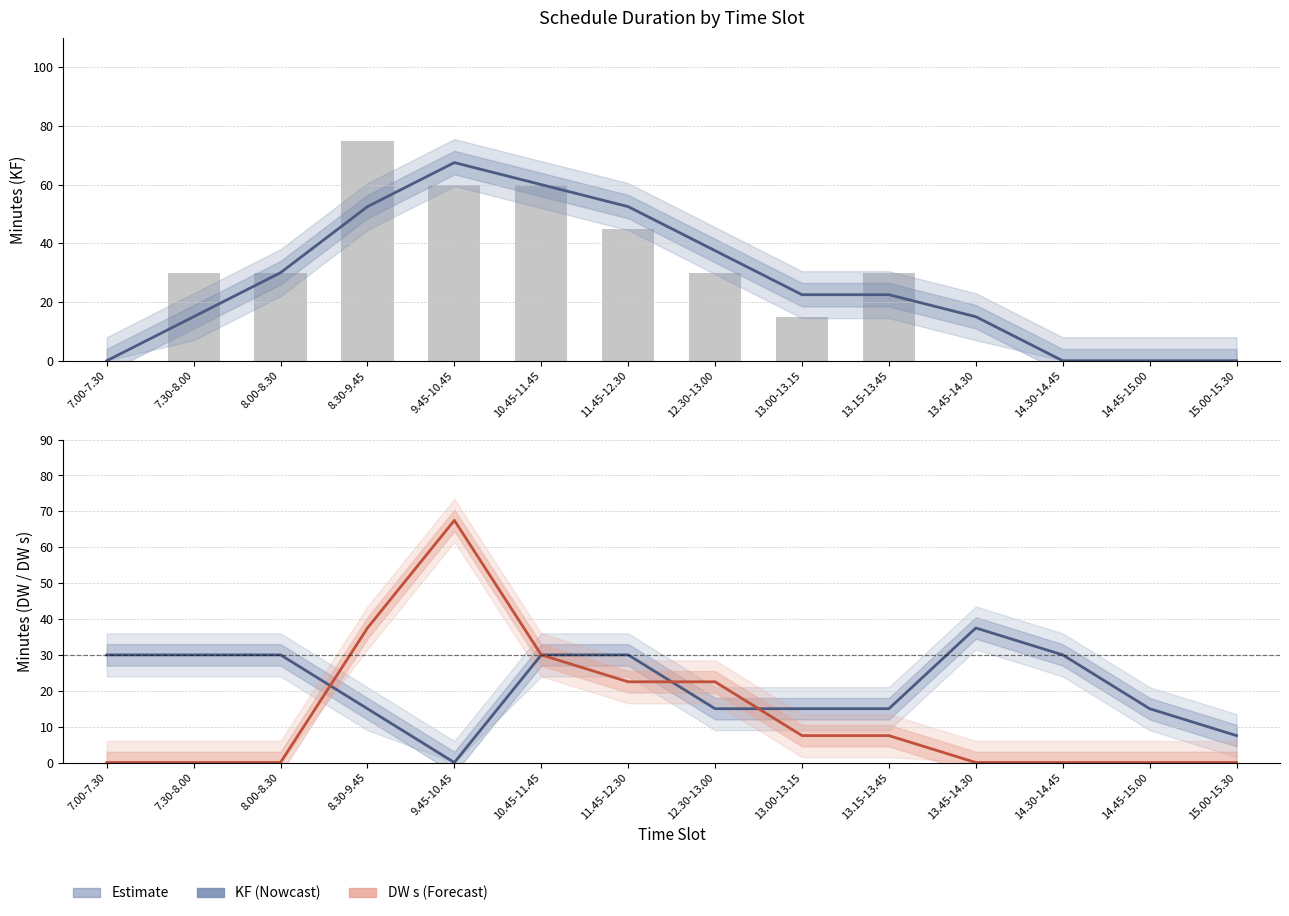

What position from the right is 13.45-14.30?

4